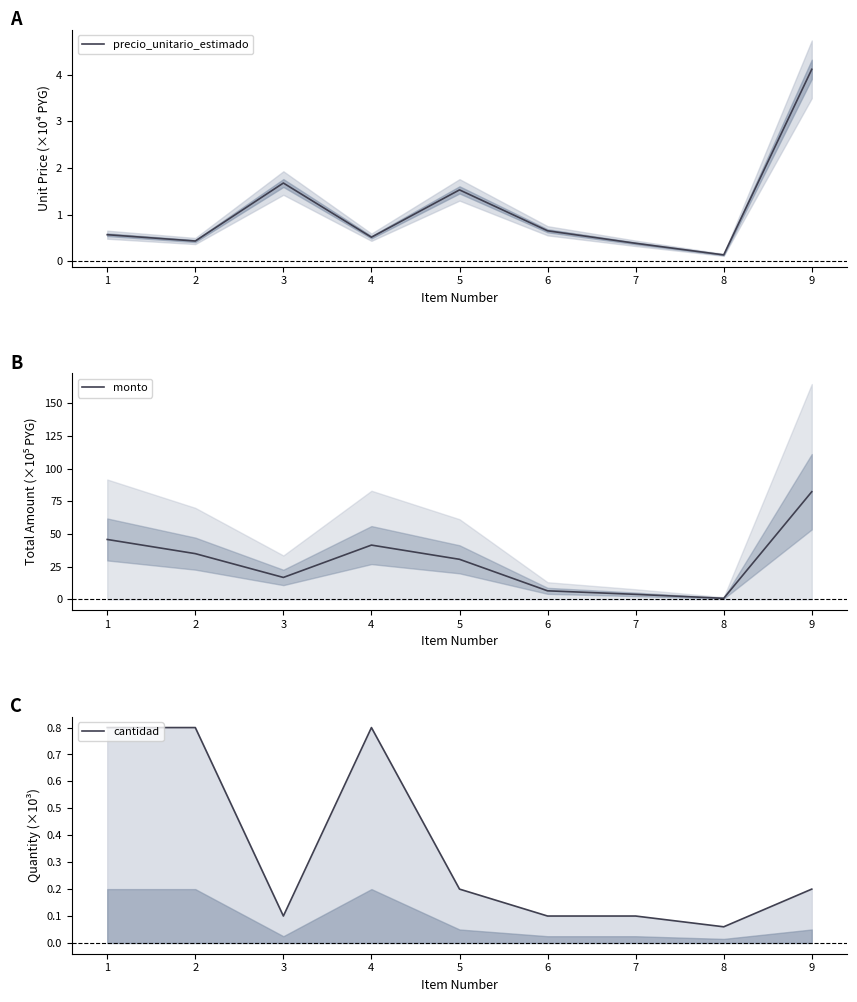

What is the difference between the maximum and minimum values in the cantidad series?

0.7